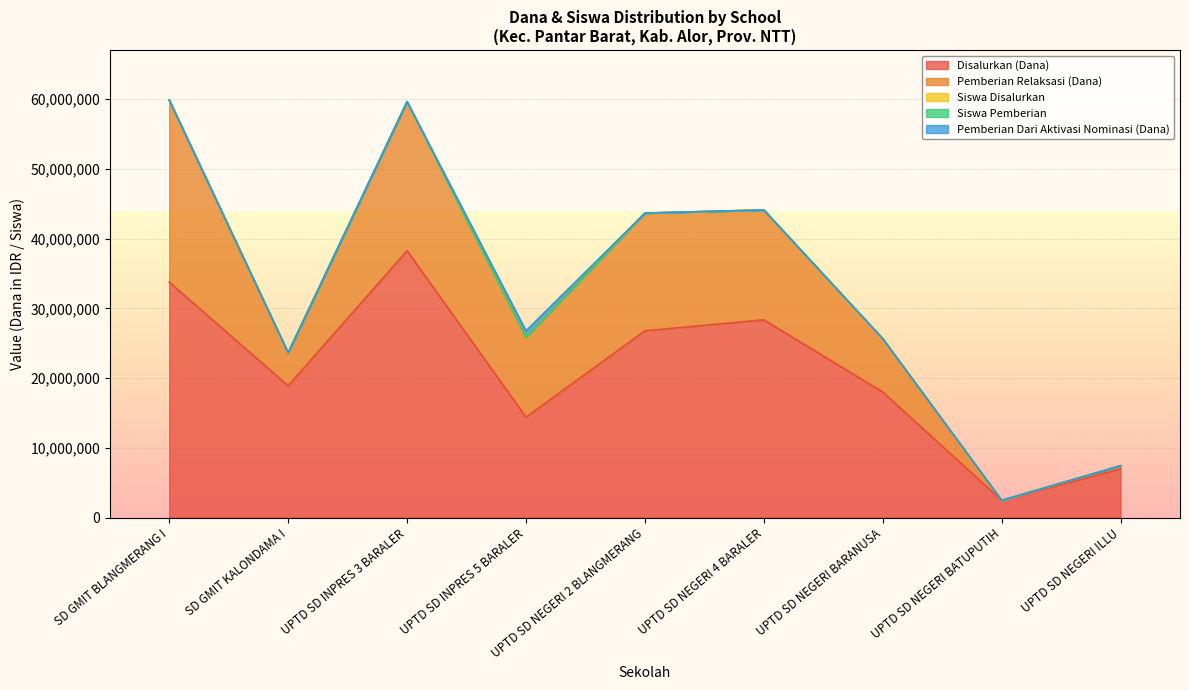

List the labels in order of Siswa Pemberian value, largest first.

UPTD SD INPRES 3 BARALER, UPTD SD NEGERI 4 BARALER, SD GMIT KALONDAMA I, UPTD SD NEGERI 2 BLANGMERANG, UPTD SD NEGERI BARANUSA, SD GMIT BLANGMERANG I, UPTD SD NEGERI ILLU, UPTD SD NEGERI BATUPUTIH, UPTD SD INPRES 5 BARALER